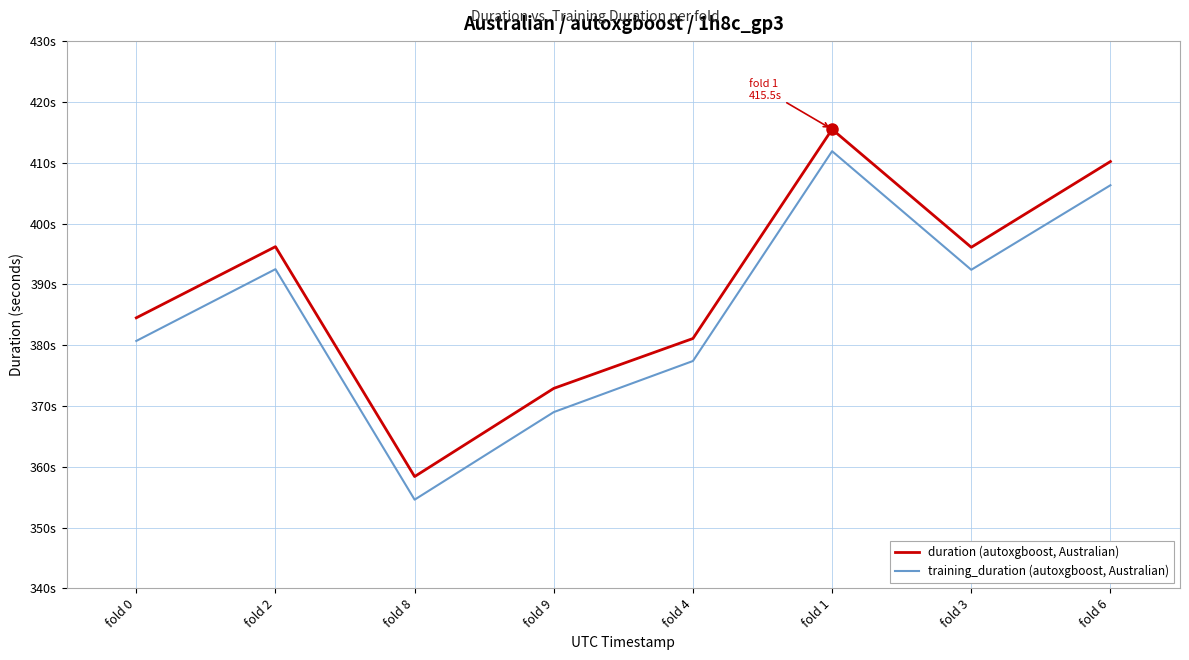

Reading right to left, transcribe all the data shown in this chart.

duration (autoxgboost, Australian): 410.2	396.1	415.5	381.1	372.9	358.4	396.2	384.5
training_duration (autoxgboost, Australian): 406.3	392.4	411.9	377.4	369.0	354.6	392.5	380.7